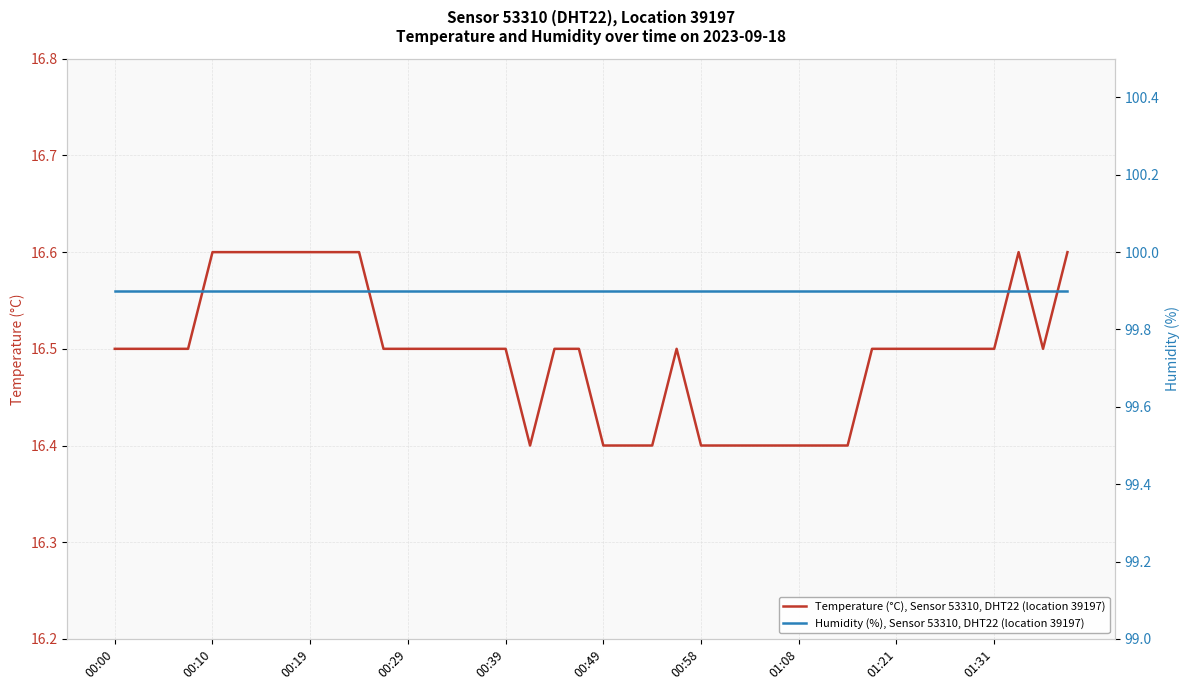

What is the sum of all Temperature (°C), Sensor 53310, DHT22 (location 39197) values?

659.8